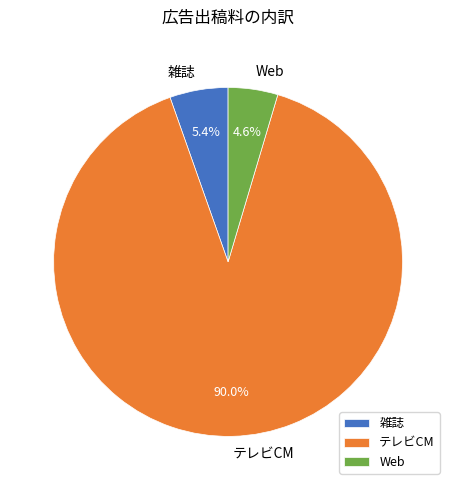

Rank the categories by value from highest to lowest.

テレビCM, 雑誌, Web